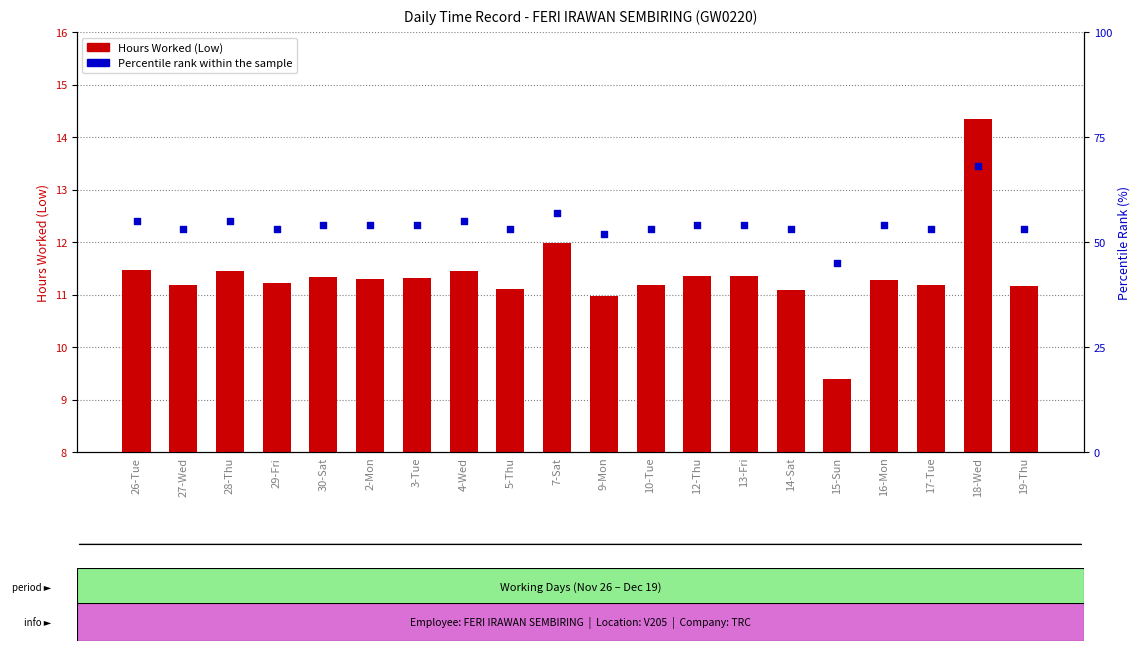

Which series reaches the minimum Y coordinate?

Hours Worked (Low)